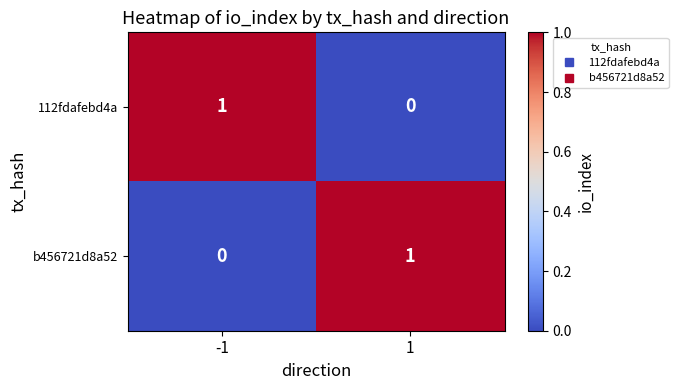

The 112fdafebd4a series shows 0 at -1. True or false?

False